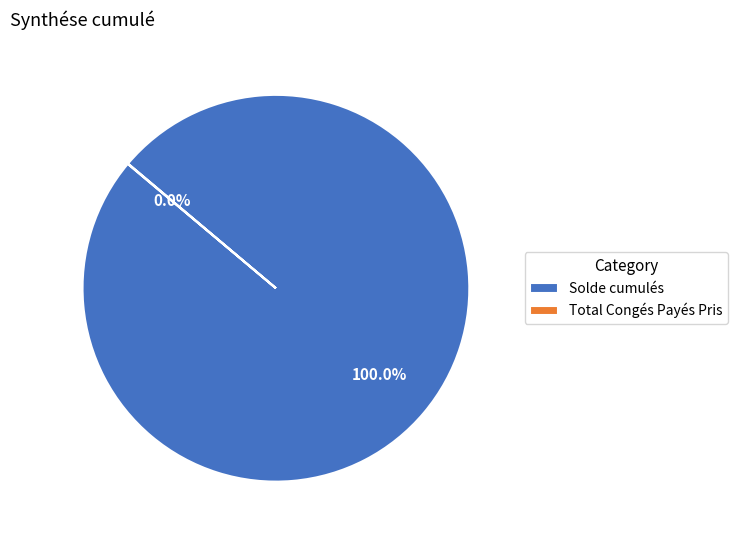

Does any single category account for the majority?

Yes